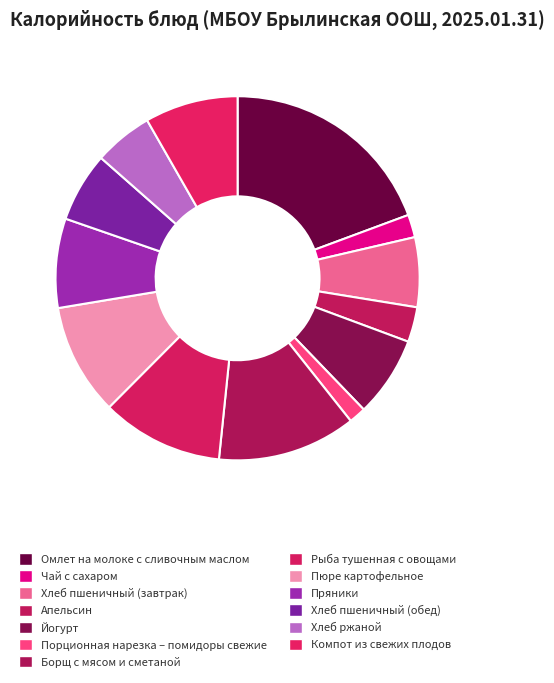

Is it true that Хлеб ржаной is 5% of the pie?

True